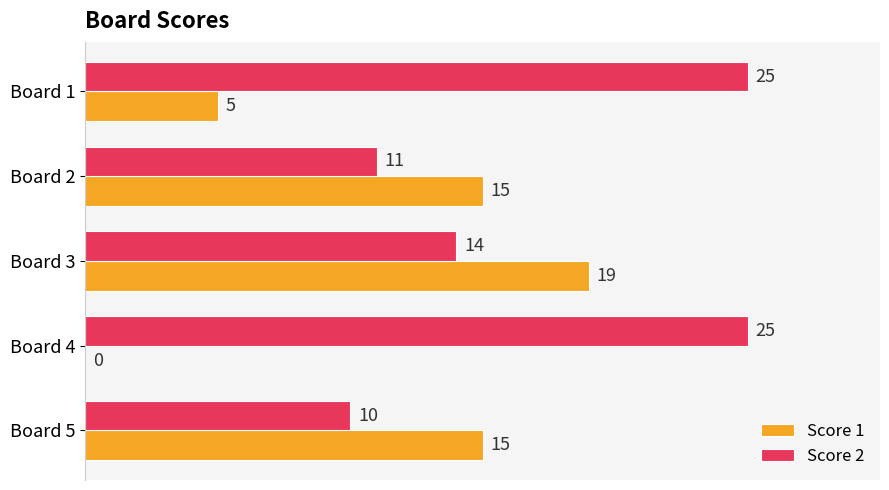

How many series are shown in this chart?

2